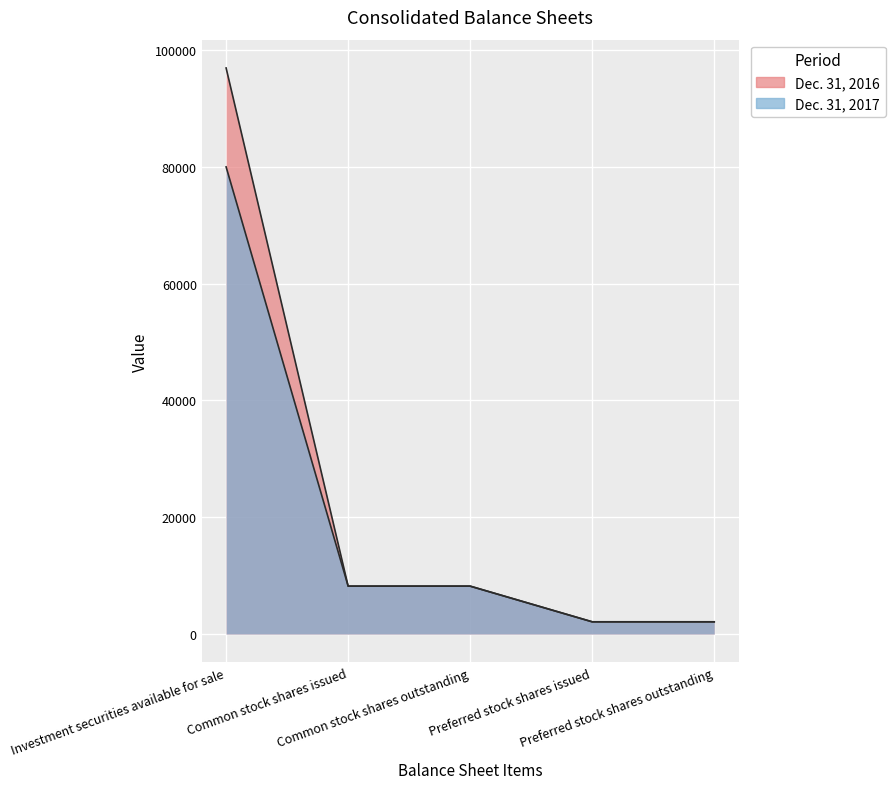

What is the difference between the maximum and minimum values in the Dec. 31, 2016 series?

94838